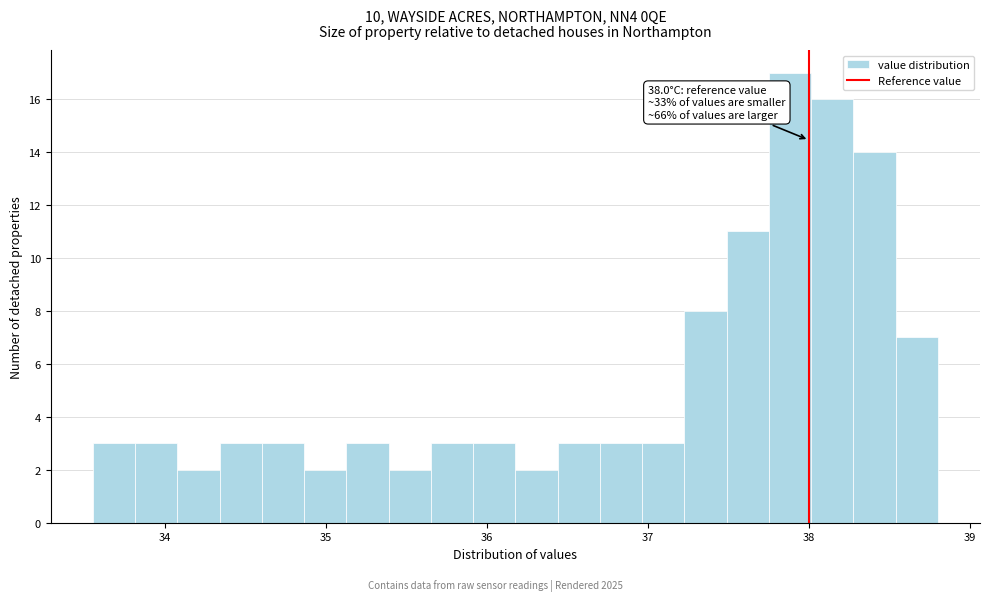

Around what value on the x-axis is the tallest bar? Give the approximate position of its centre, as read against the axis.

37.9